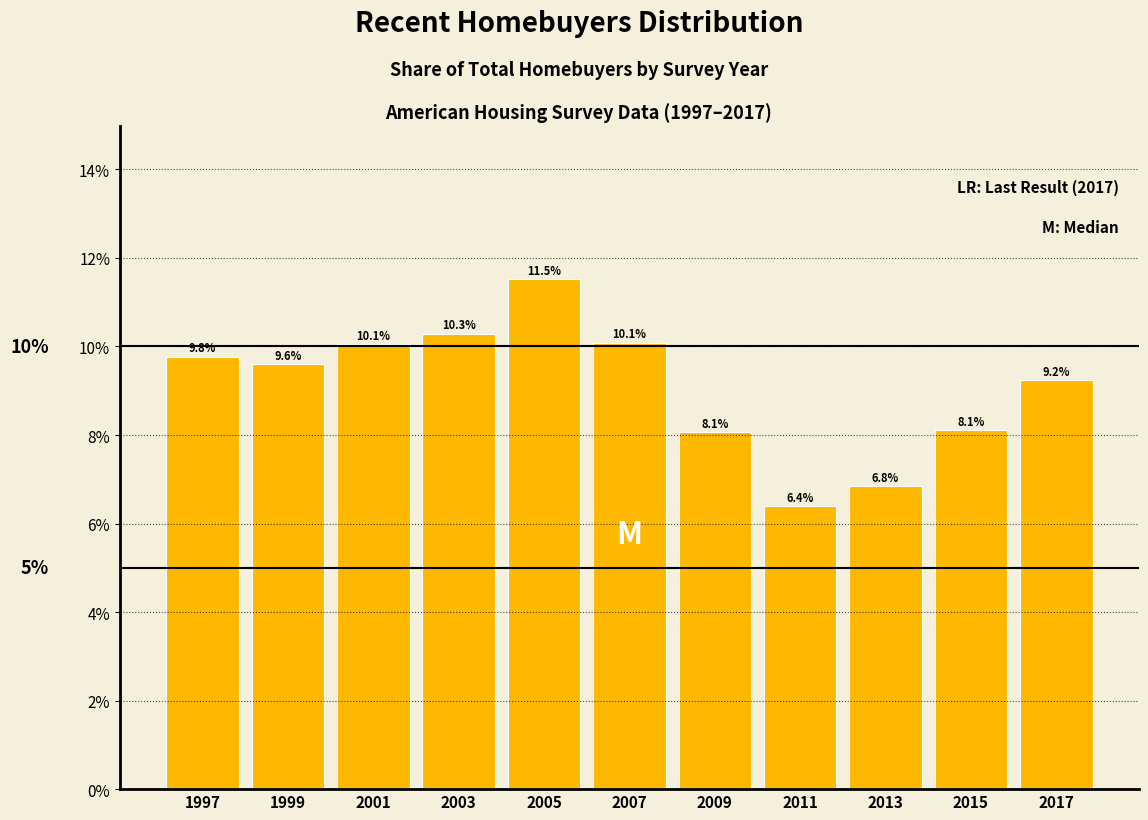

Reading left to right, list all the values displayed in this chart.

9.8	9.6	10.1	10.3	11.5	10.1	8.1	6.4	6.8	8.1	9.2